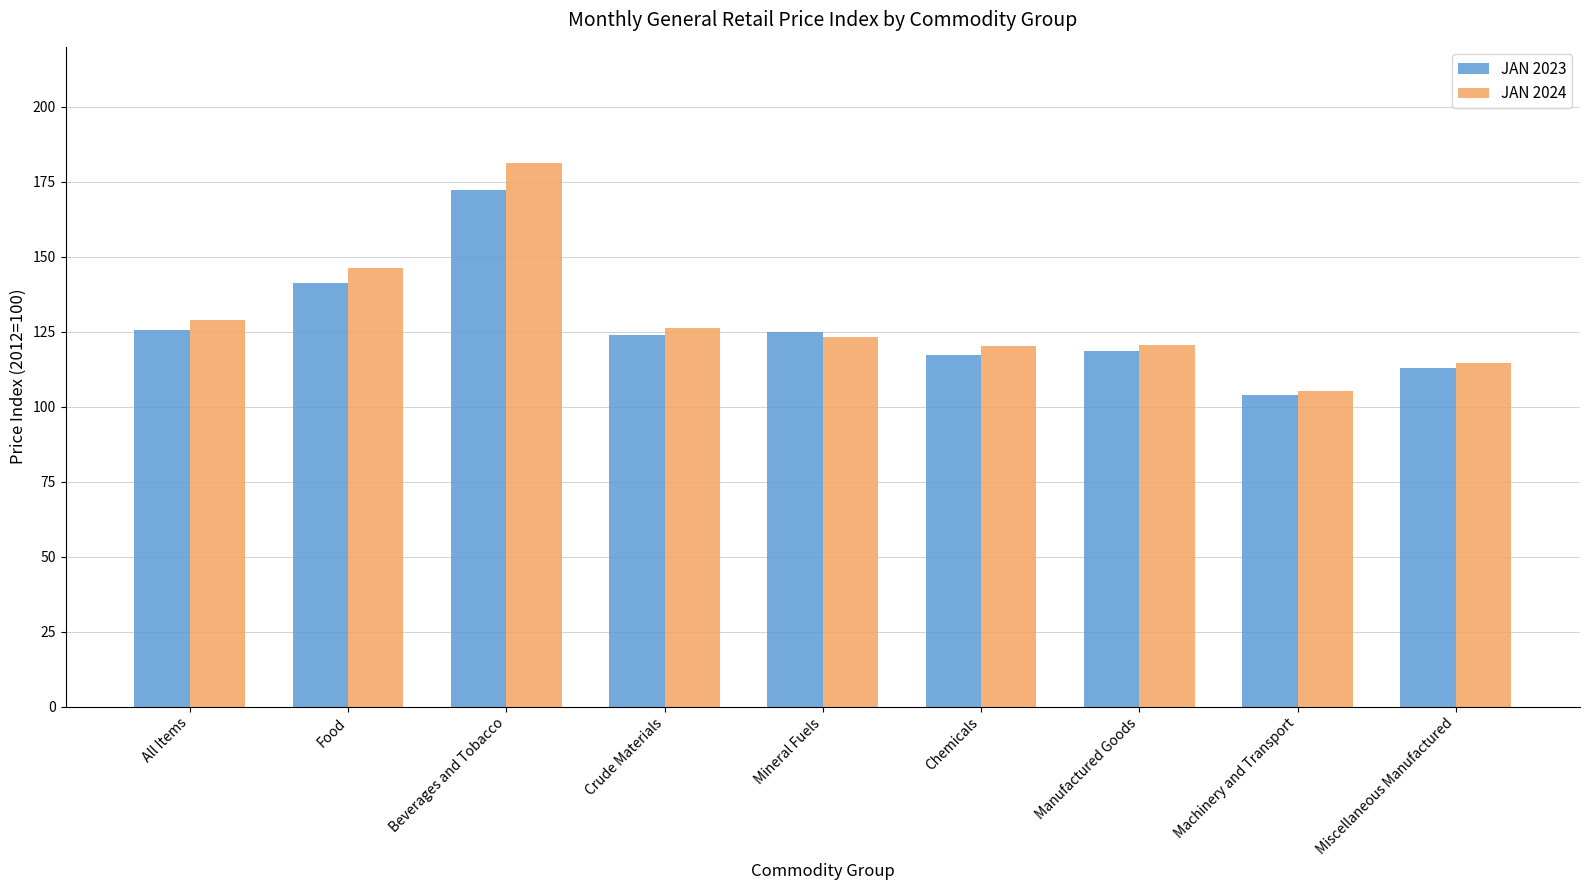

How many data points does each series have?

9